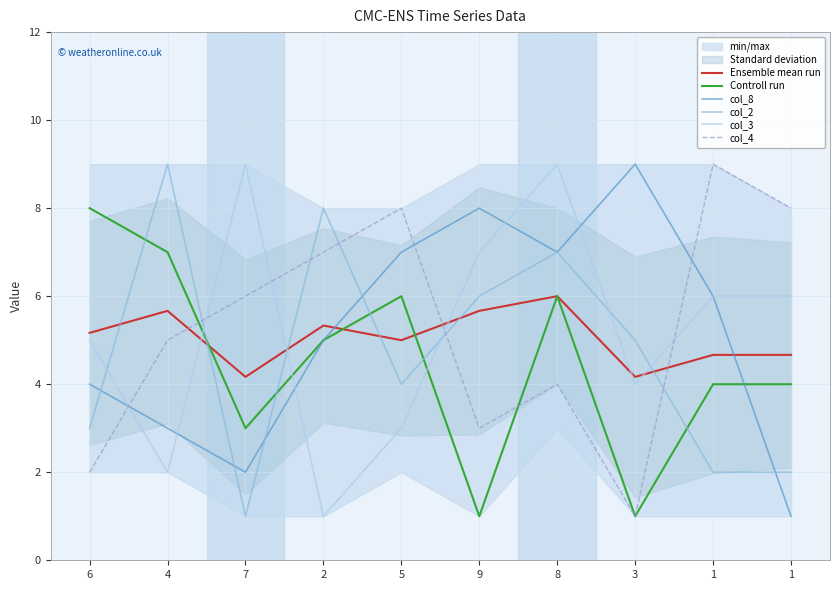

How many distinct data groups are displayed?

6